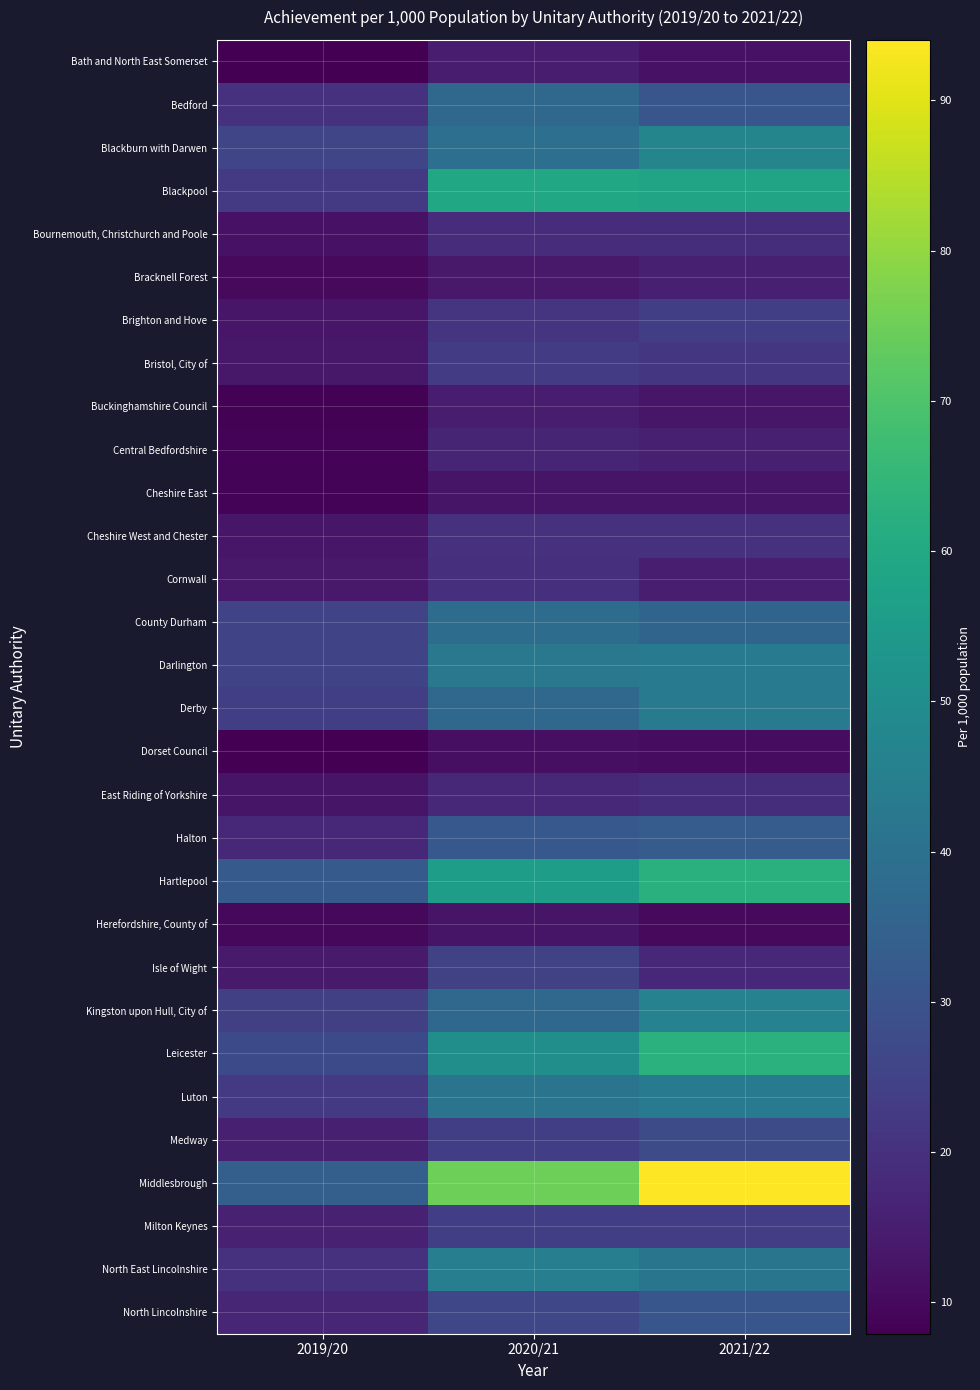

Which series has the largest total across all categories?

Middlesbrough